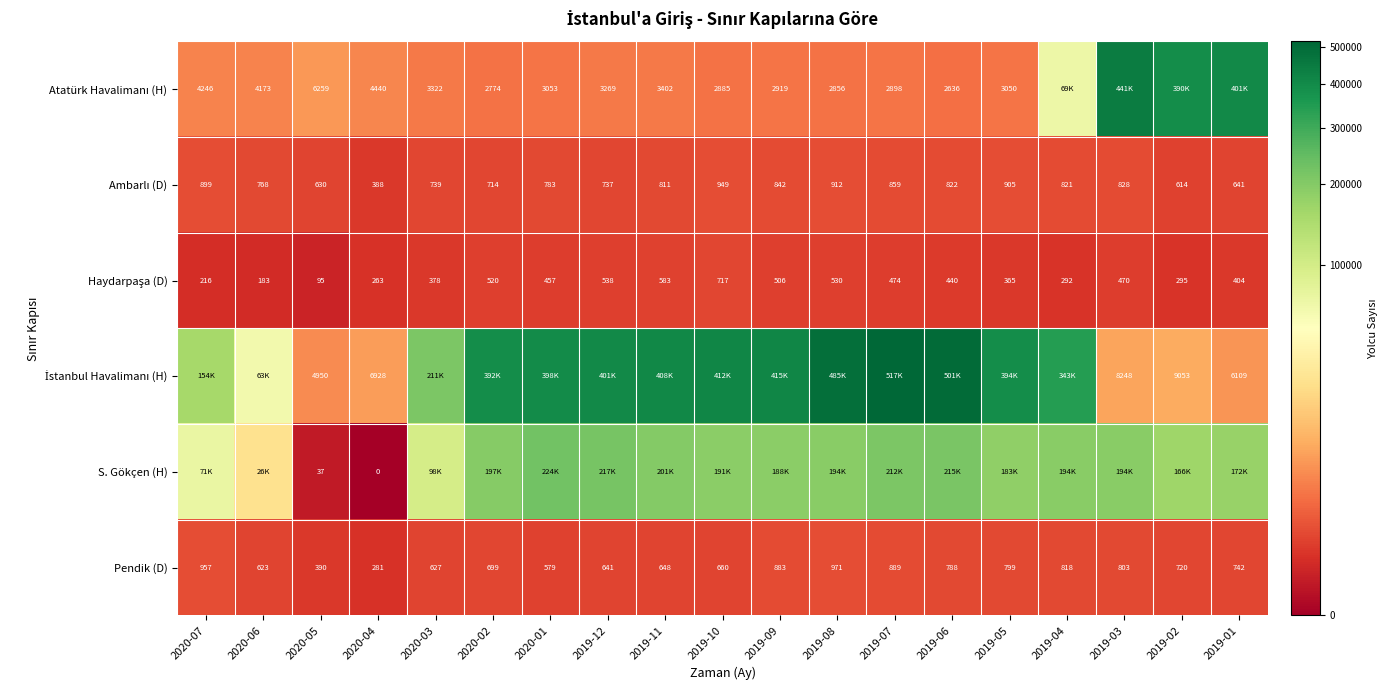

What is the maximum value for Pendik (D)?

971